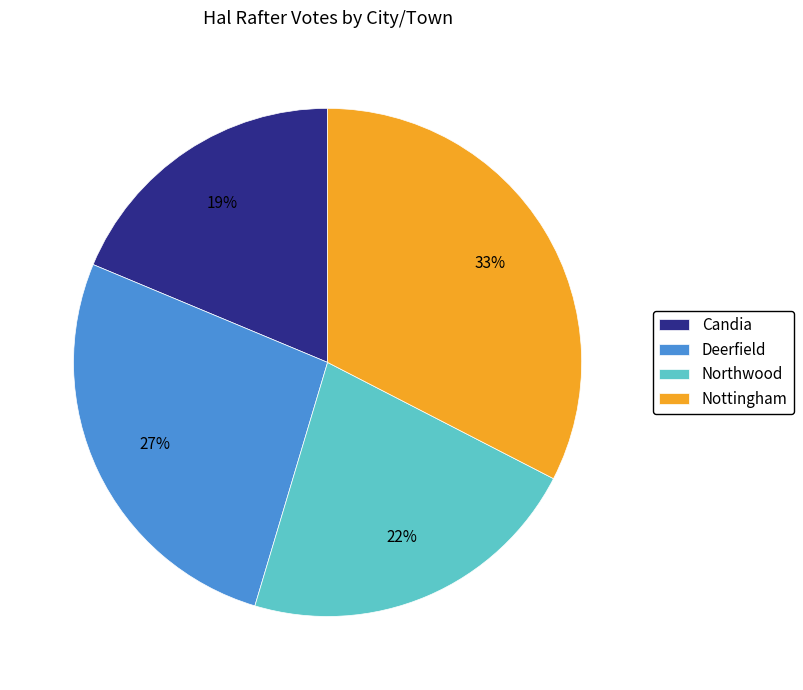

To the nearest percent, what is the average slice percentage?

25%